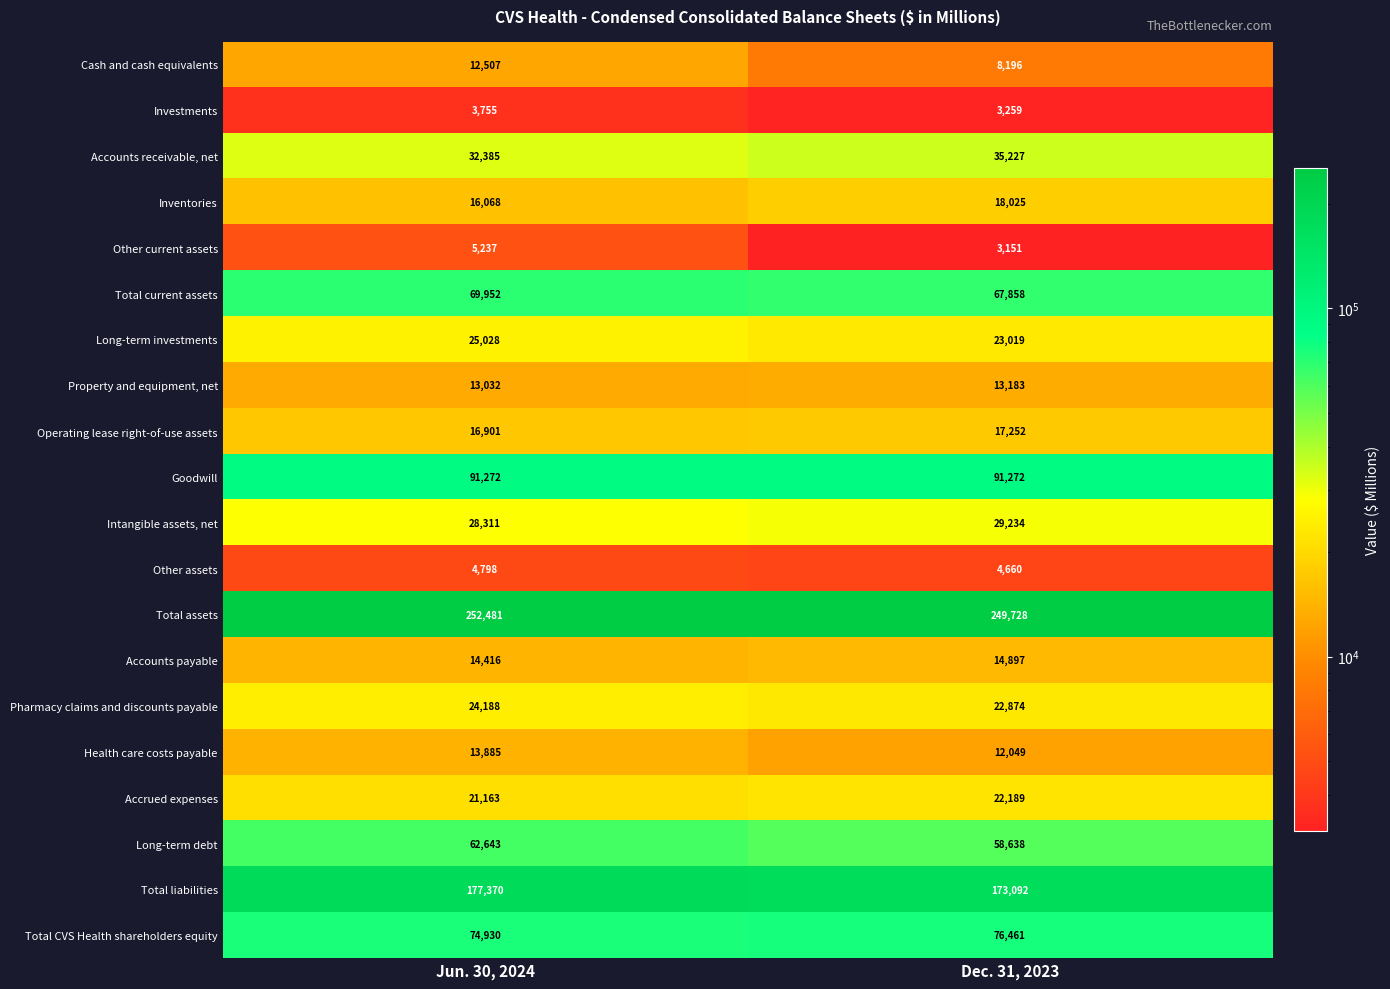

Which series changed the most between Jun. 30, 2024 and Dec. 31, 2023?

Cash and cash equivalents